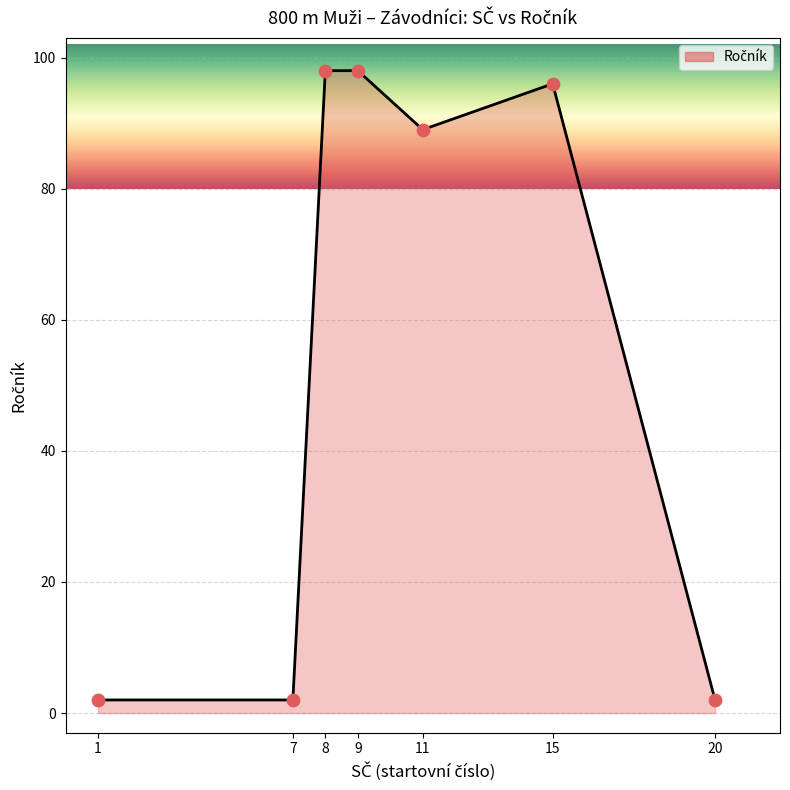

What is the change in value from 8 to 20?

-96